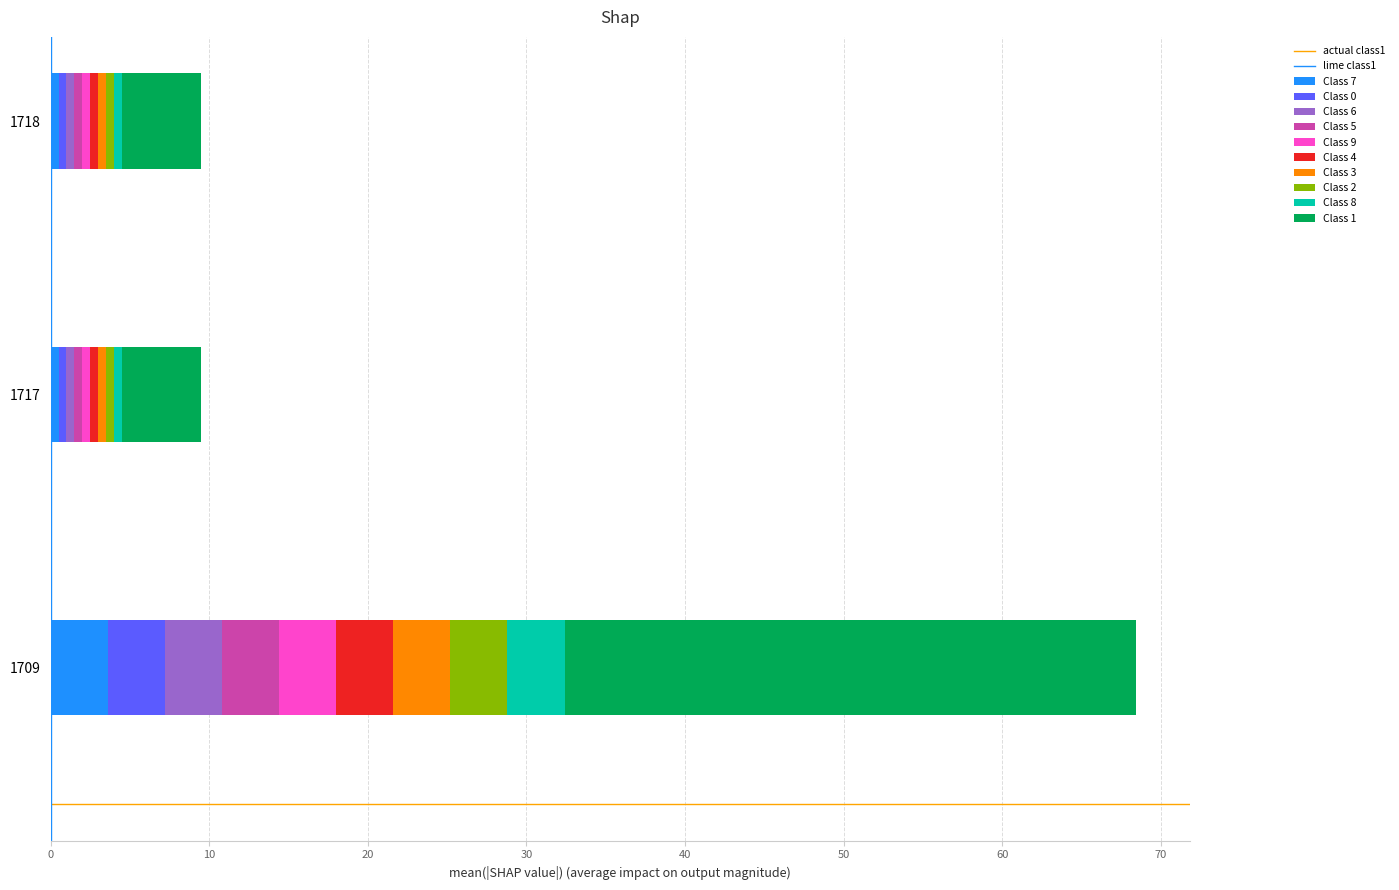

Is it true that lime class1 equals 1.5 at 0?

False